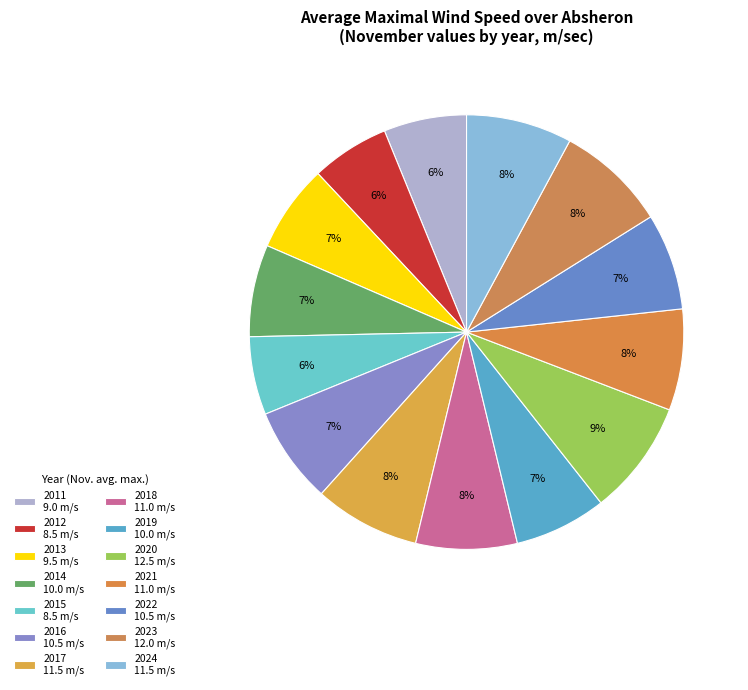

Count the number of slices in the pie.

14